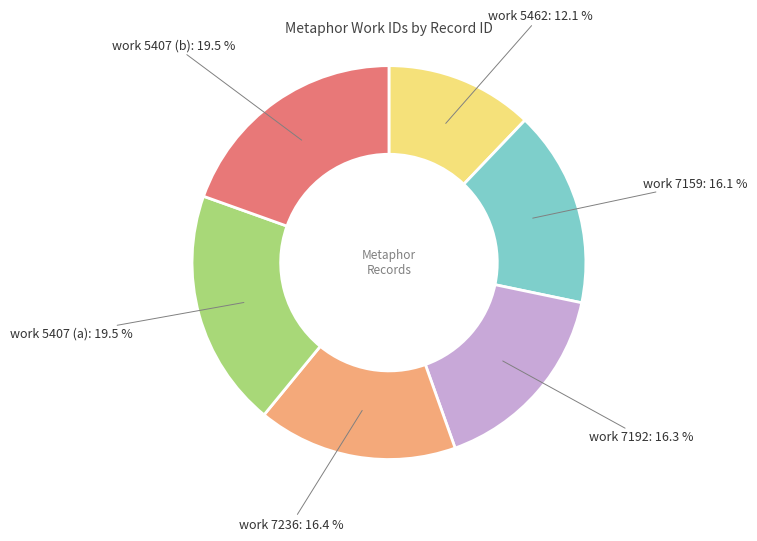

Count the number of slices in the pie.

6